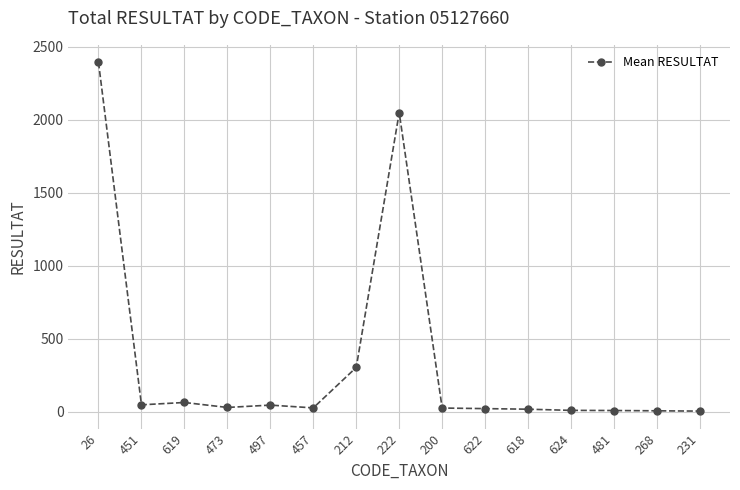

What is the label of the 10th point from the left?

622